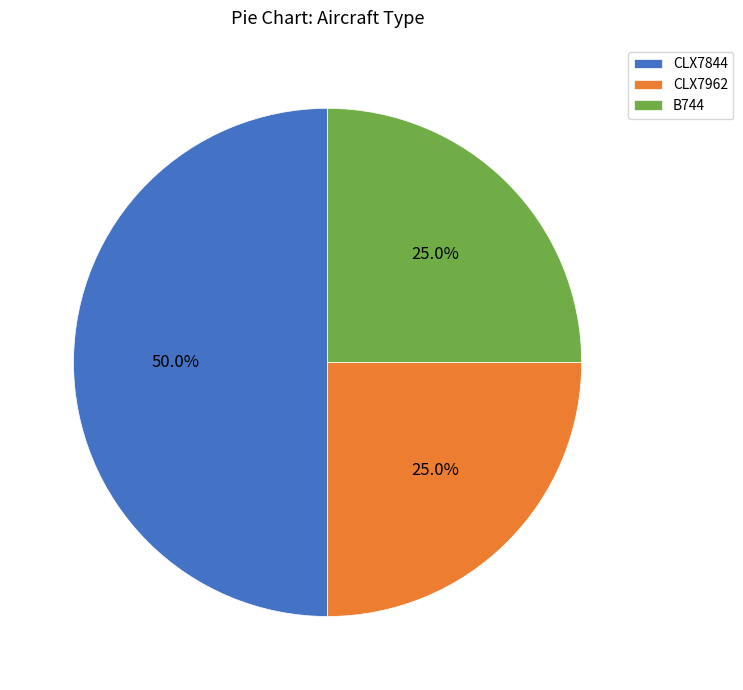

Which slice is the largest?

CLX7844